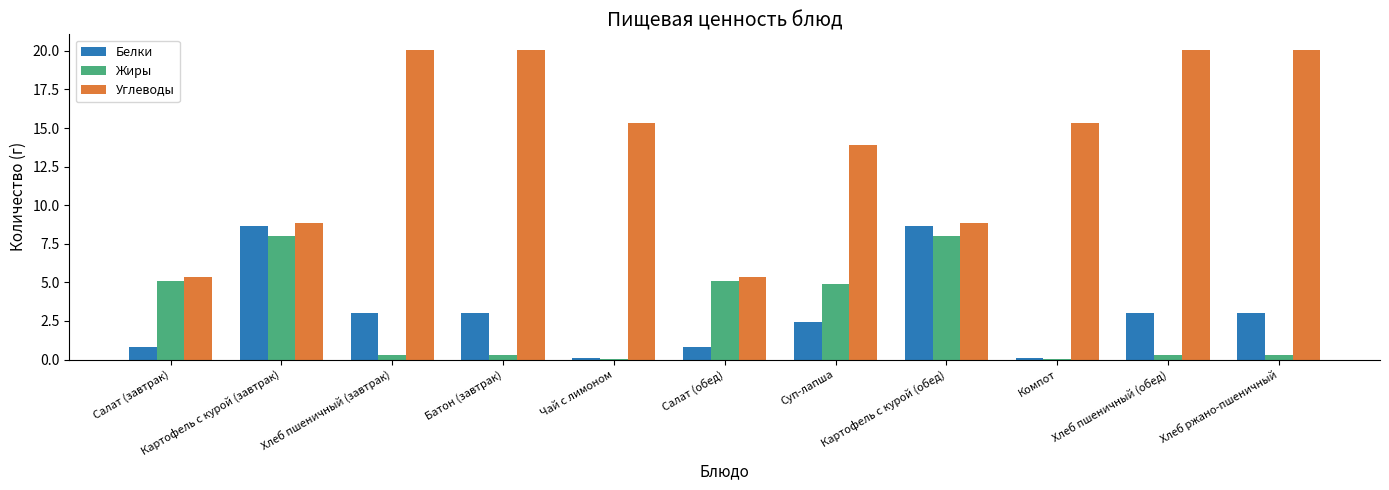

True or false: Белки has a value of 0.8 at Хлеб пшеничный (обед).

False